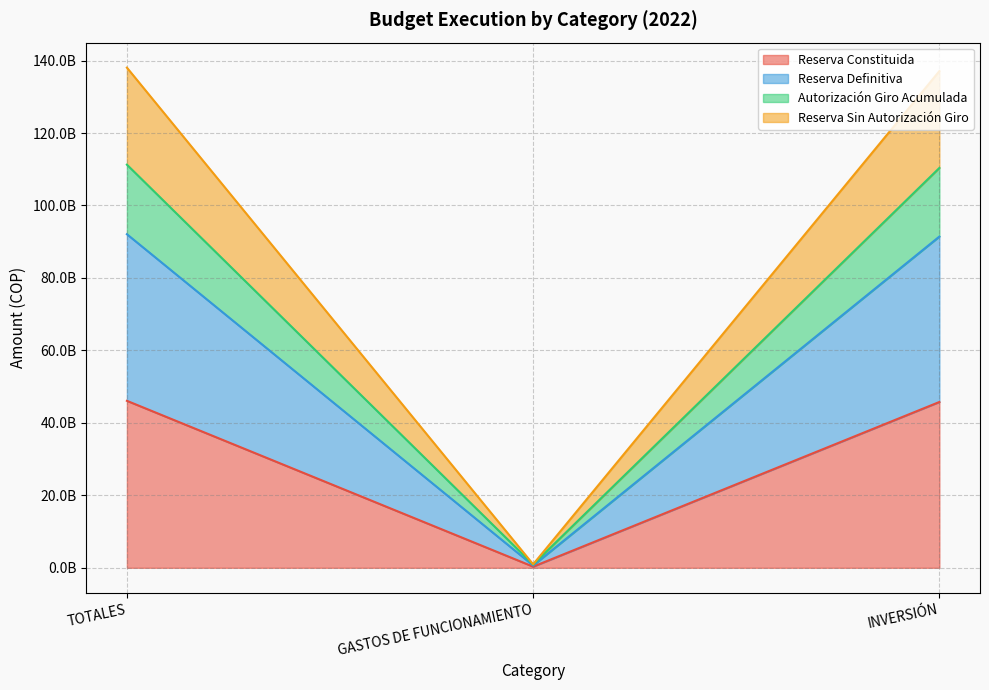

How many values in the Autorización Giro Acumulada series exceed 110364684359?

1